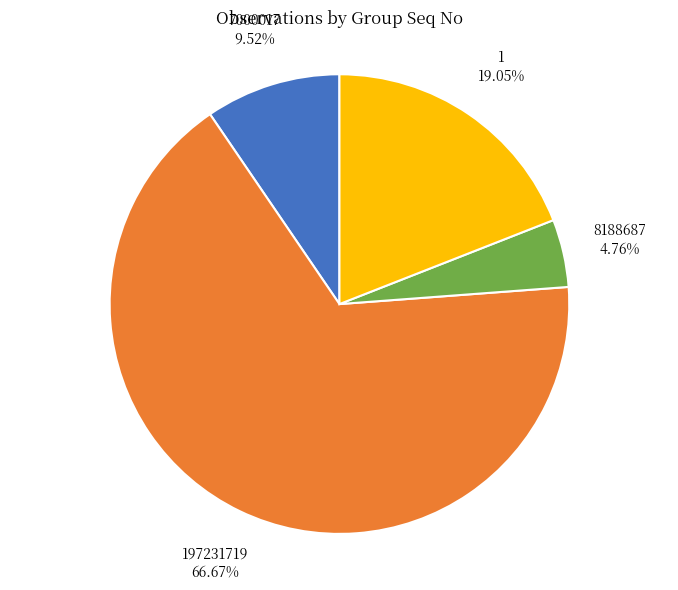

Does any single category account for the majority?

Yes